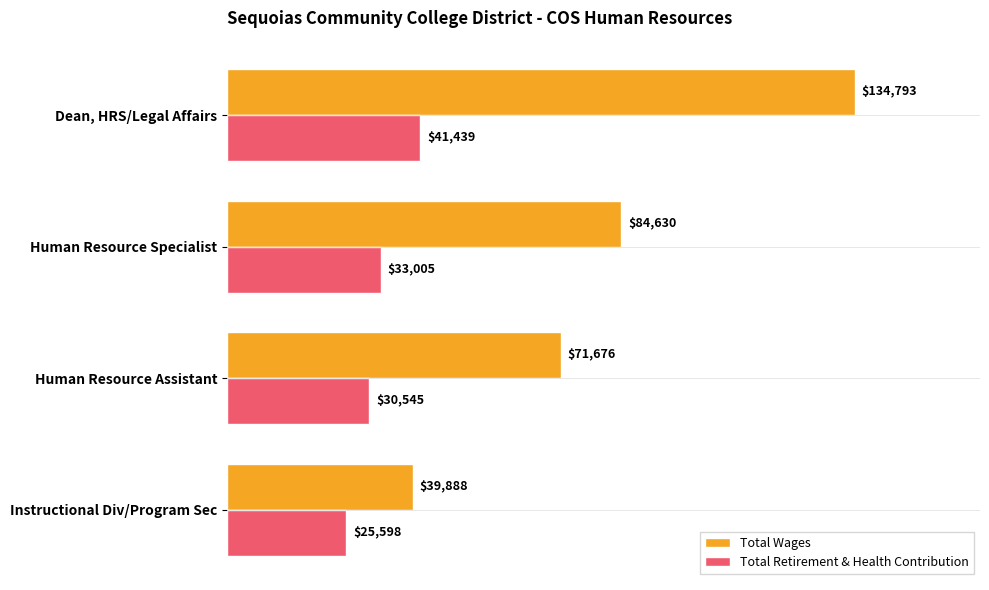

Between Dean, HRS/Legal Affairs and Human Resource Assistant, which series saw the biggest shift?

Total Wages